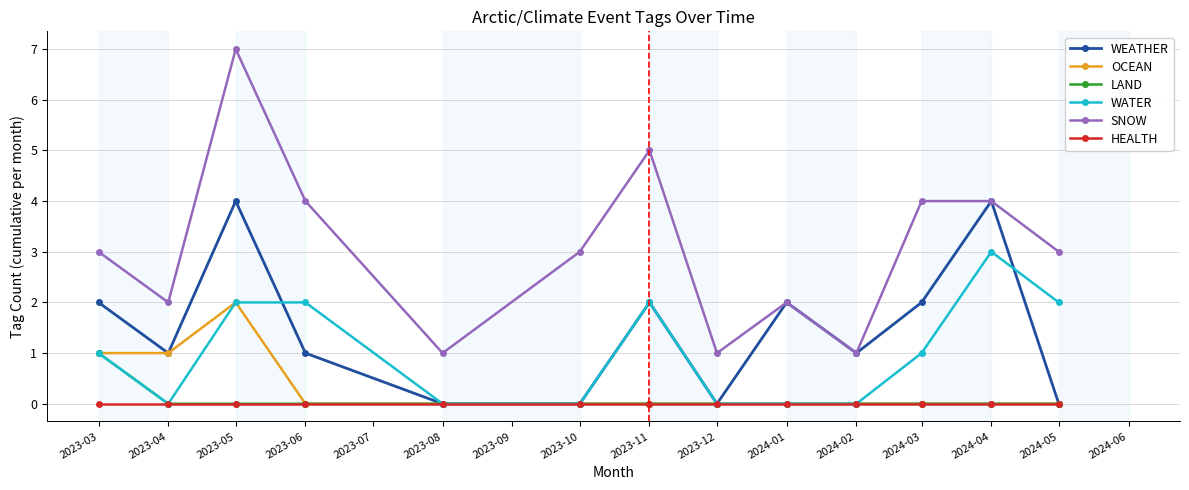

Reading left to right, what are all the values shown in this chart?

WEATHER: 2	1	4	1	0	0	2	0	2	1	2	4	0
OCEAN: 1	1	2	0	0	0	0	0	0	0	0	0	0
LAND: 1	0	0	0	0	0	0	0	0	0	0	0	0
WATER: 1	0	2	2	0	0	2	0	0	0	1	3	2
SNOW: 3	2	7	4	1	3	5	1	2	1	4	4	3
HEALTH: 0	0	0	0	0	0	0	0	0	0	0	0	0